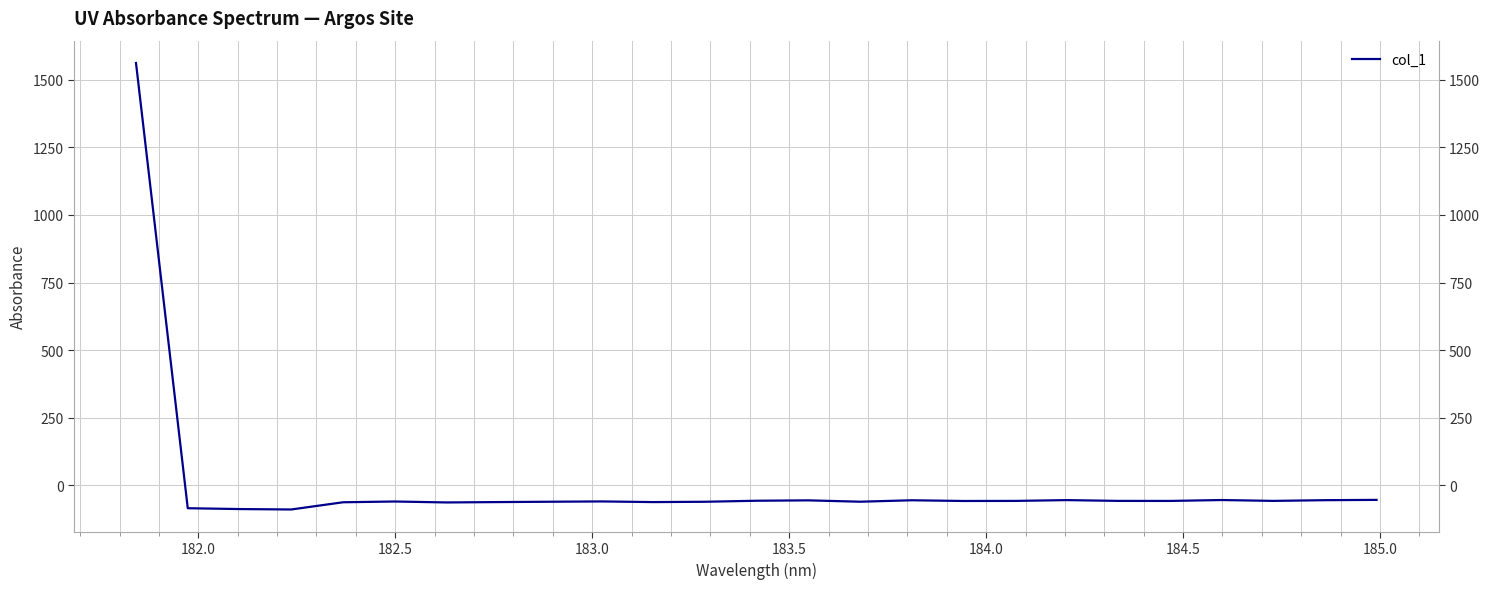

What is the smallest value displayed?

-88.8